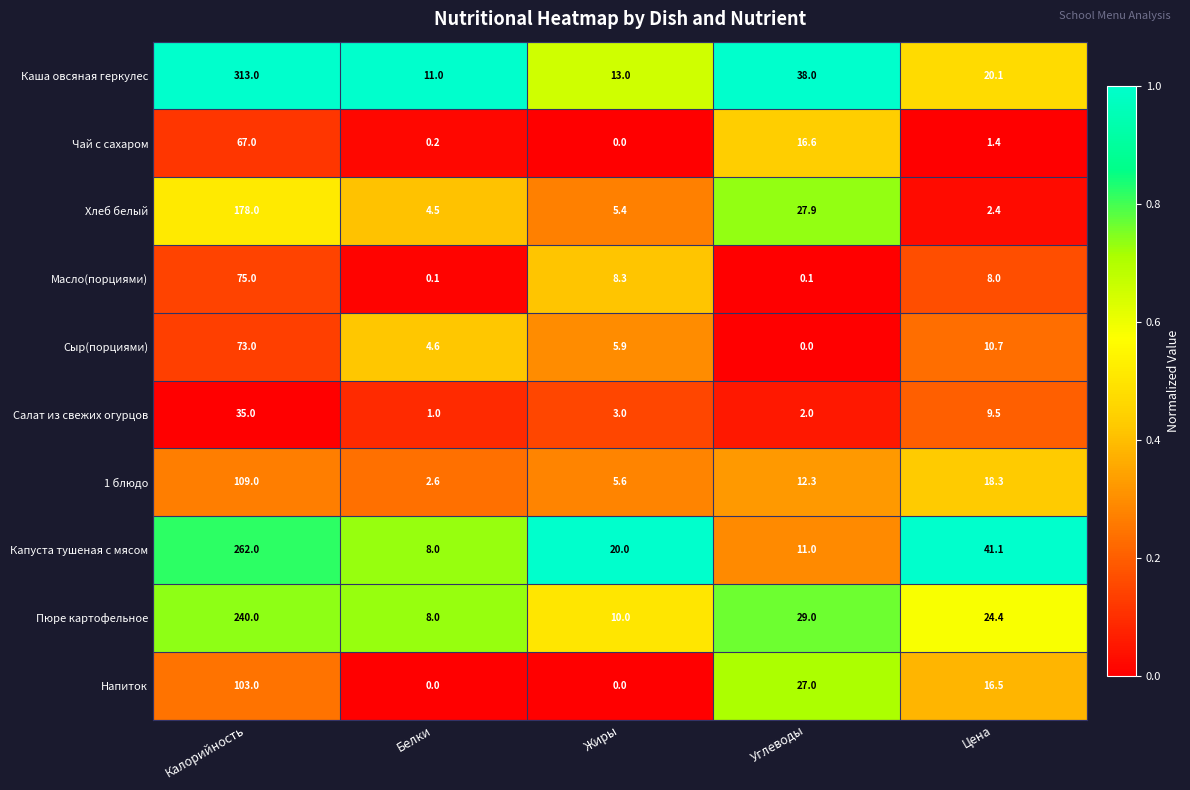

List the series in order of their peak value, lowest first.

Салат из свежих огурцов, Чай с сахаром, Сыр(порциями), Масло(порциями), Напиток, 1 блюдо, Хлеб белый, Пюре картофельное, Капуста тушеная с мясом, Каша овсяная геркулес